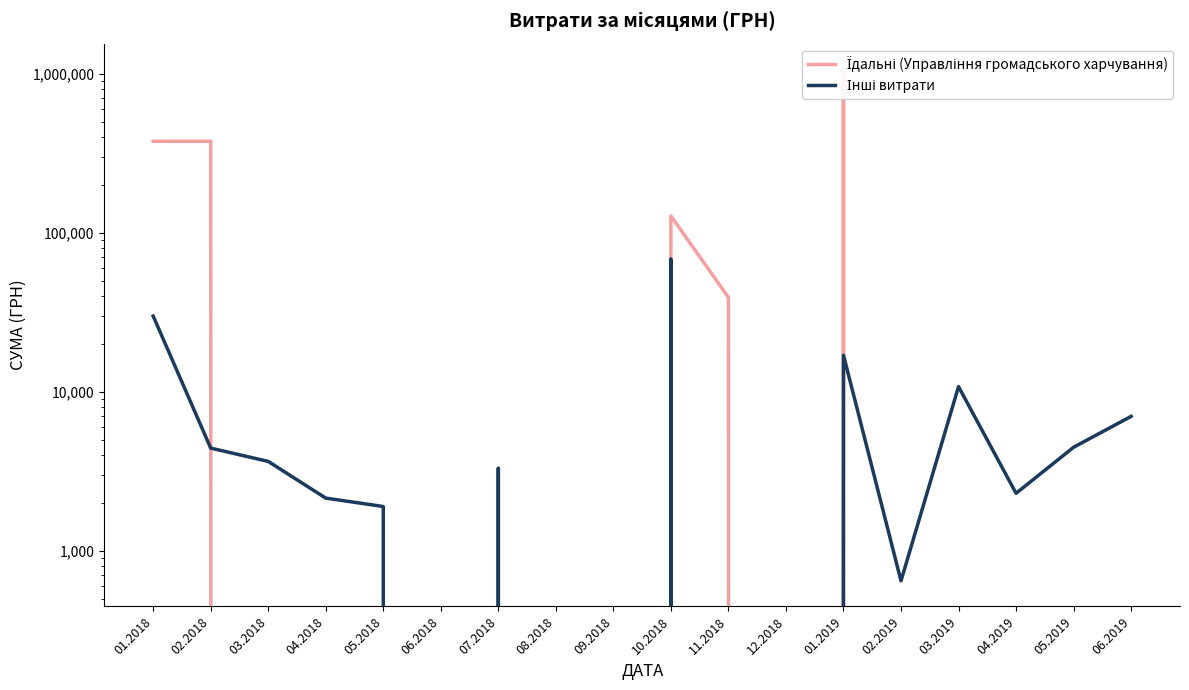

Reading right to left, transcribe all the data shown in this chart.

Їдальні (Управління громадського харчування): 0.0	0.0	0.0	0.0	0.0	1066521.2	0.0	39190.2	127547.4	0.0	0.0	0.0	0.0	0.0	0.0	0.0	375739.7	375739.7
Інші витрати: 7000.0	4477.2	2298.5	10775.5	647.0	16975.5	0.0	0.0	68448.4	0.0	0.0	3309.5	0.0	1898.7	2143.8	3647.1	4422.9	29922.7